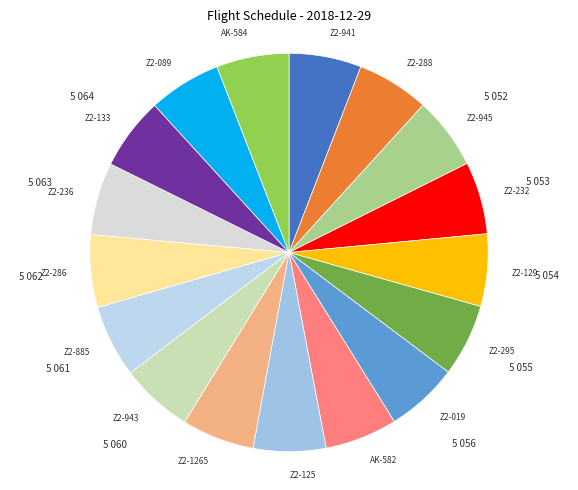

Combined, do AK-584 and Z2-232 account for over 50%?

No